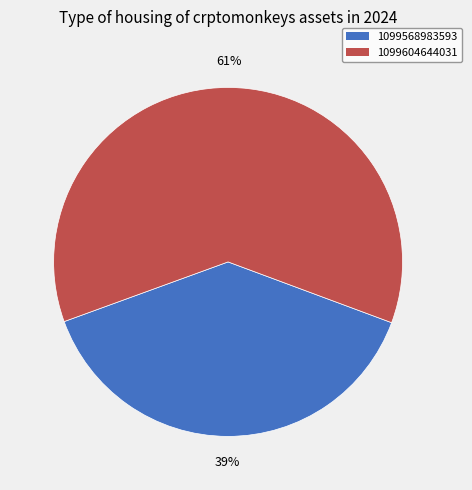

How many slices are in this pie chart?

2